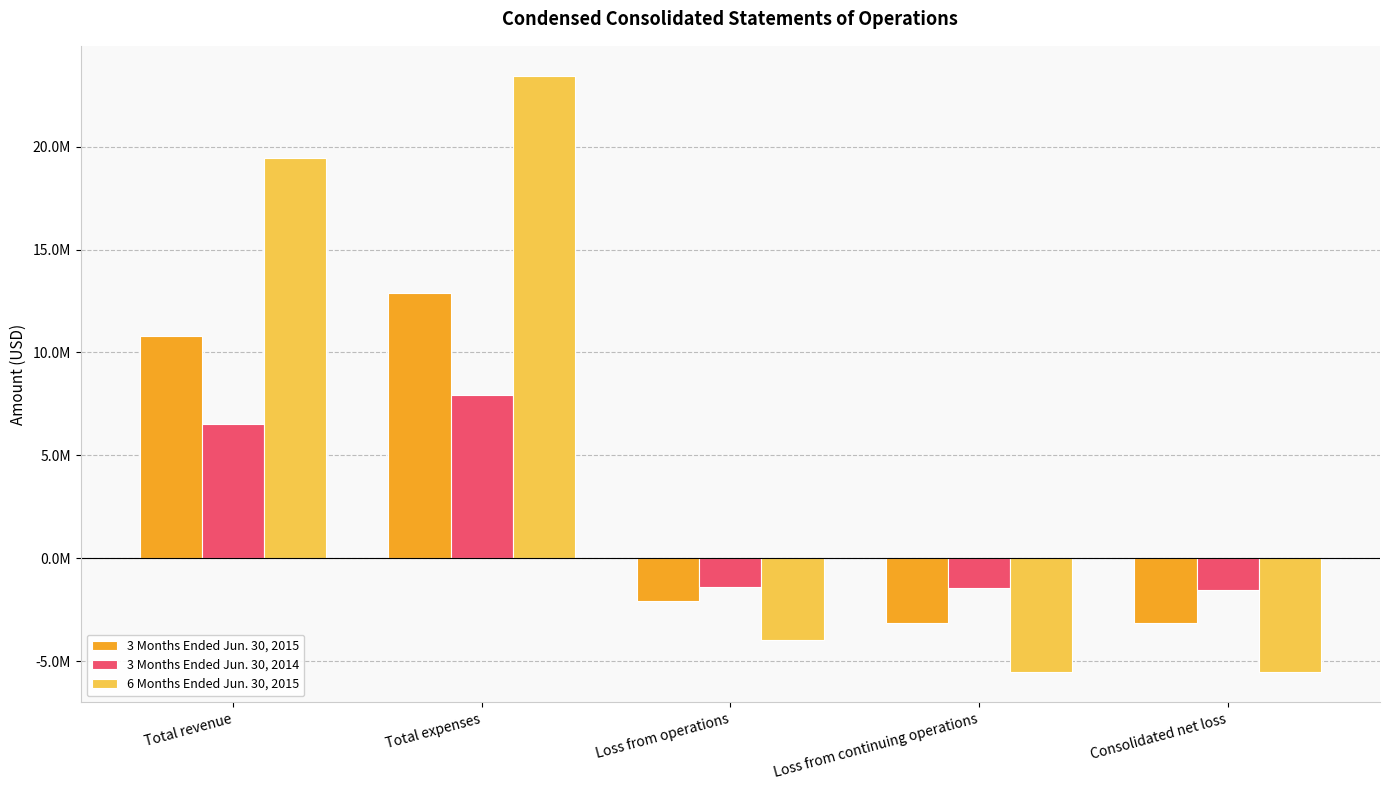

Reading right to left, transcribe all the data shown in this chart.

3 Months Ended Jun. 30, 2015: Consolidated net loss=-3147398	Loss from continuing operations=-3149486	Loss from operations=-2090136	Total expenses=12883171	Total revenue=10793035
3 Months Ended Jun. 30, 2014: Consolidated net loss=-1537706	Loss from continuing operations=-1465406	Loss from operations=-1394046	Total expenses=7938410	Total revenue=6544364
6 Months Ended Jun. 30, 2015: Consolidated net loss=-5557183	Loss from continuing operations=-5557372	Loss from operations=-3992521	Total expenses=23456705	Total revenue=19464184